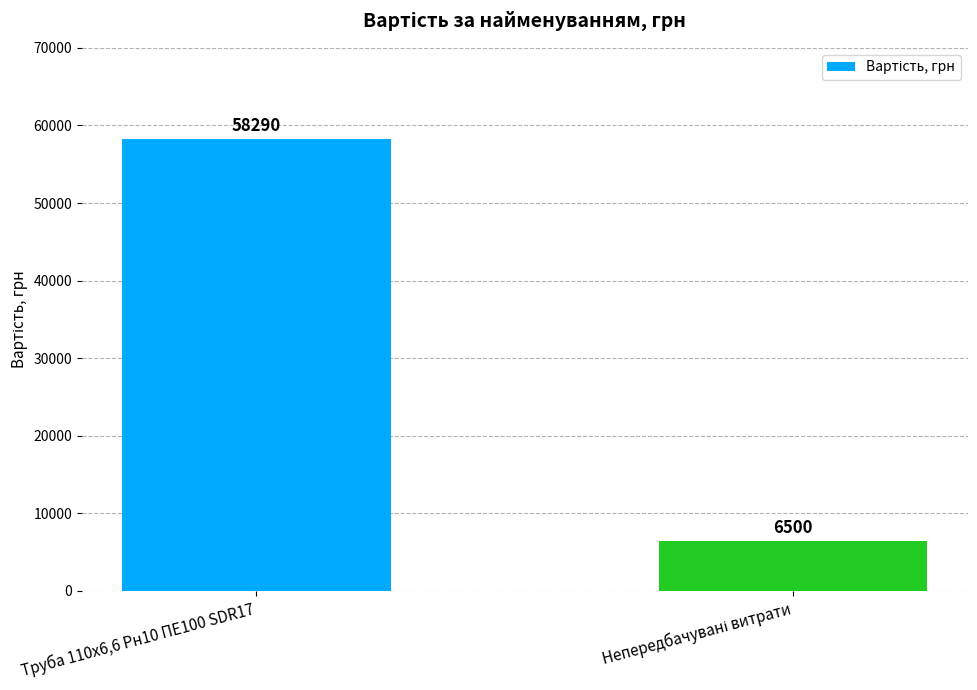

What is the average value?

32395